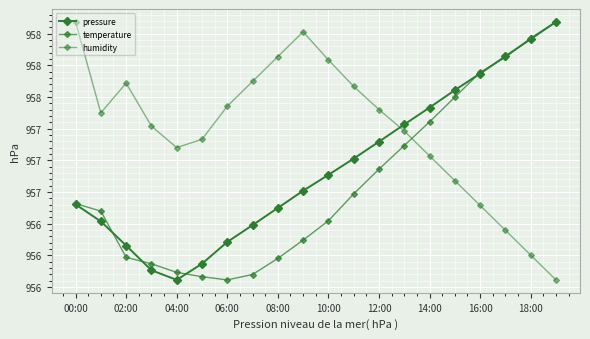

Is this an area chart (filled region under the line)?

No